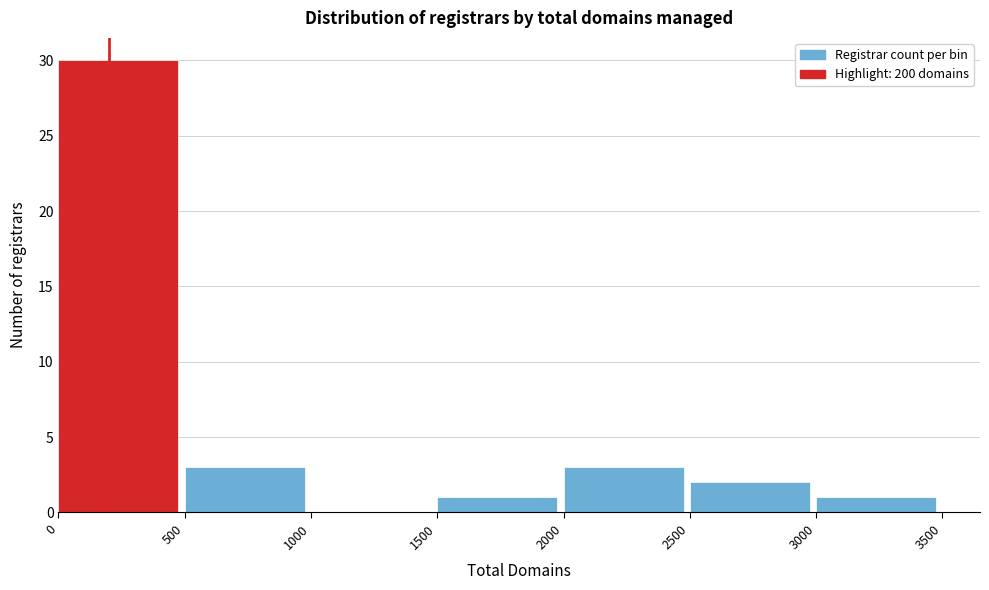

How tall is the bar that spans 1500 to 2000 on the x-axis? The values are not printed on the chart, so give them approximately, as read against the axis.

1